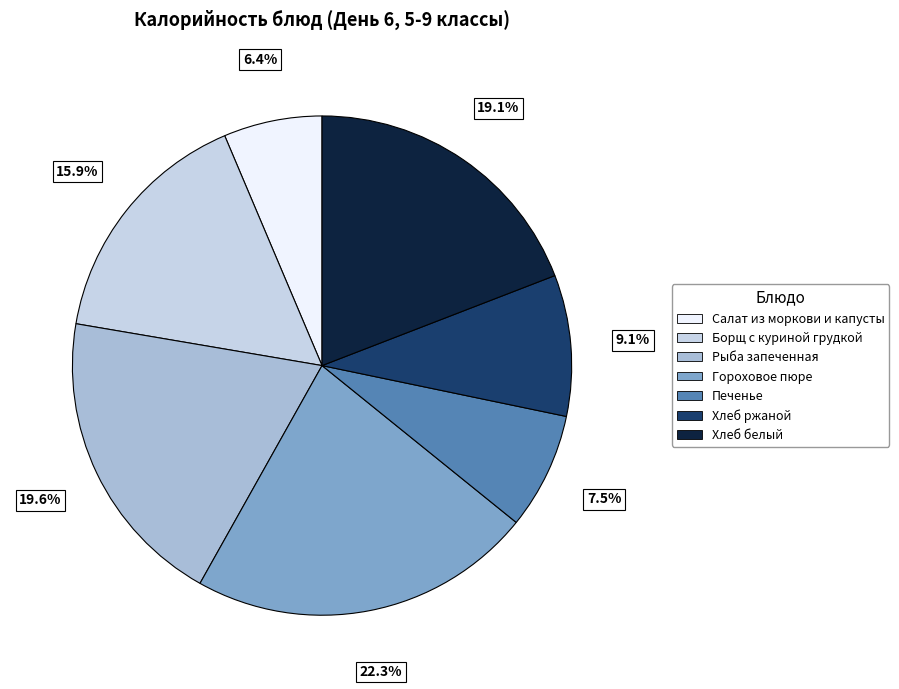

Is there a majority slice in this chart?

No